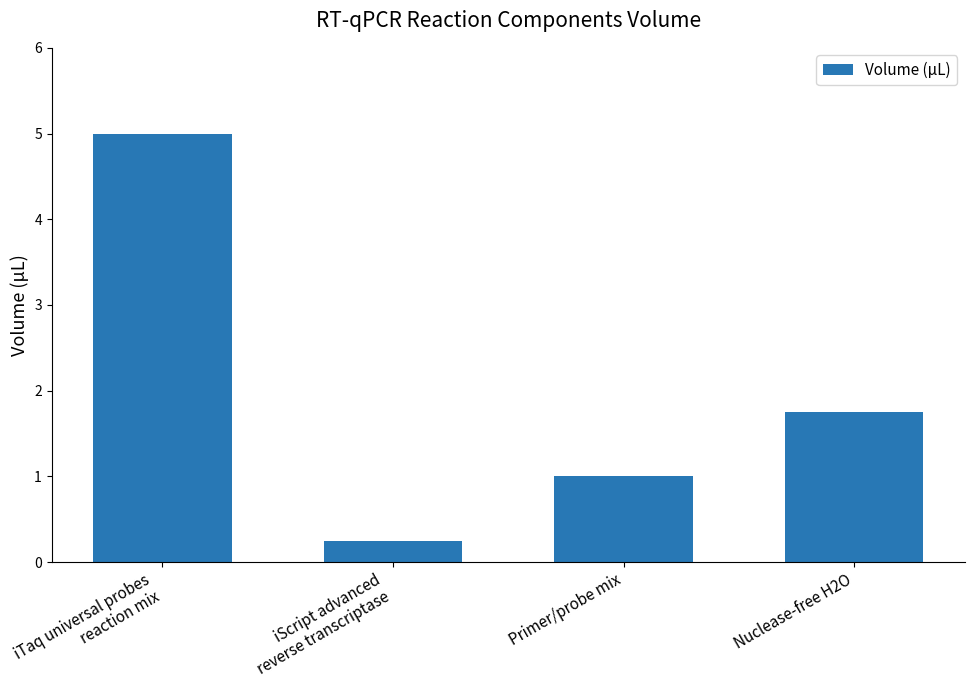

What is the change in value from iScript advanced
reverse transcriptase to Nuclease-free H2O?

+1.5